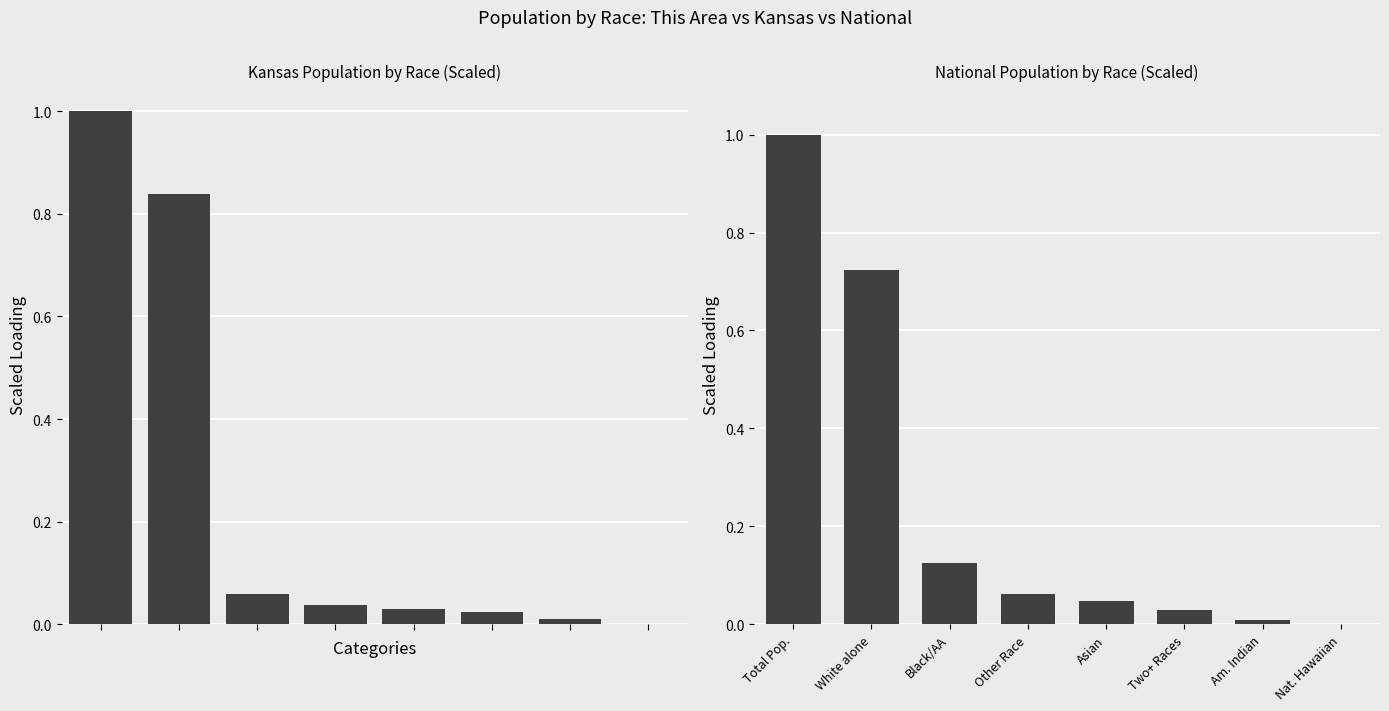

What is the label of the 3rd bar from the left?

Black/AA